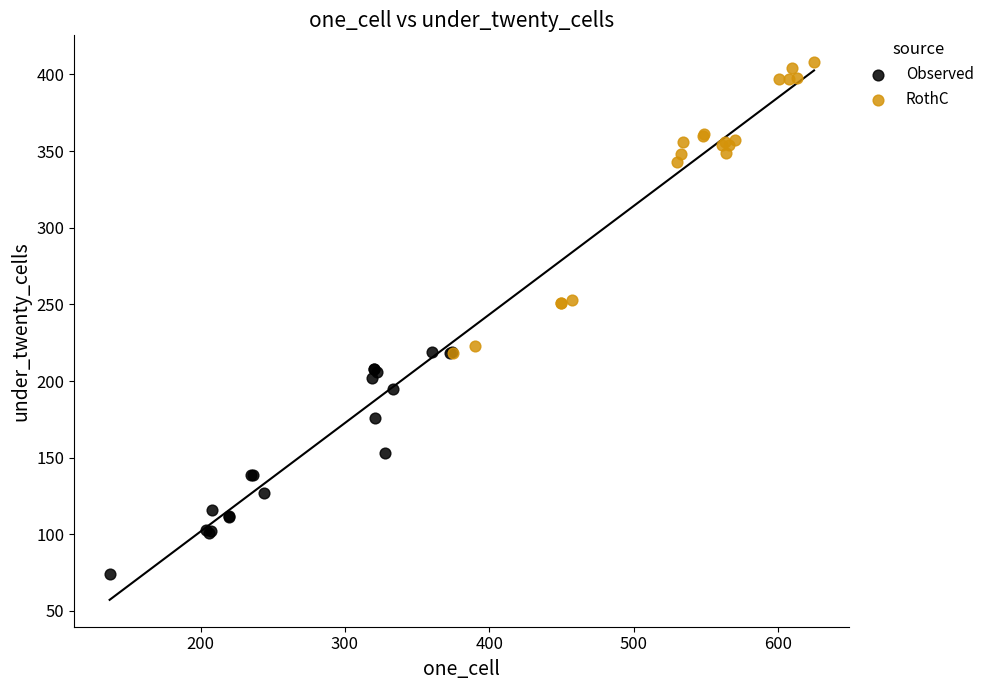

Which series has the largest Y range (max minus min)?

RothC